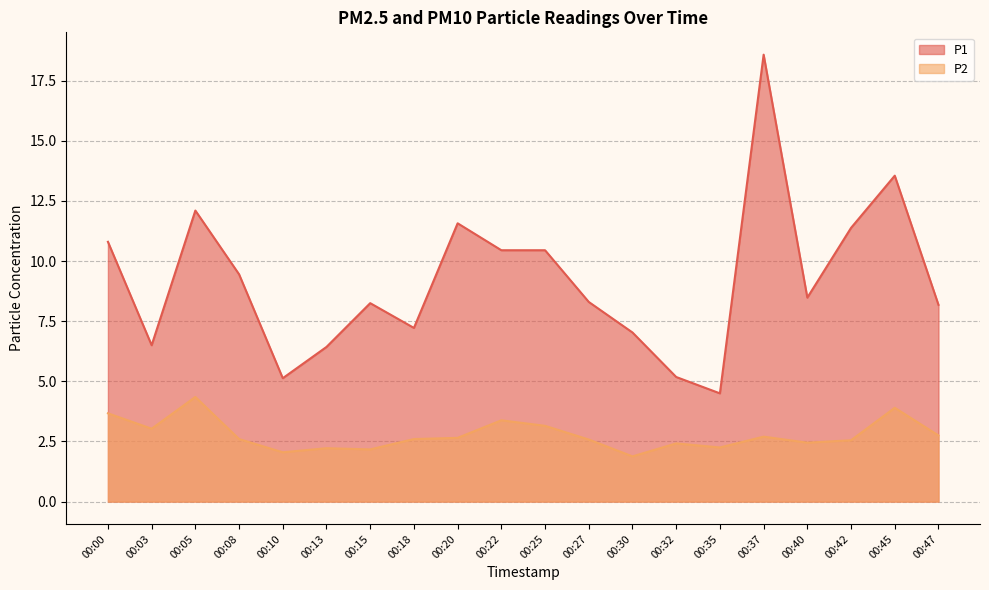

True or false: P2 and P1 intersect in this chart.

False